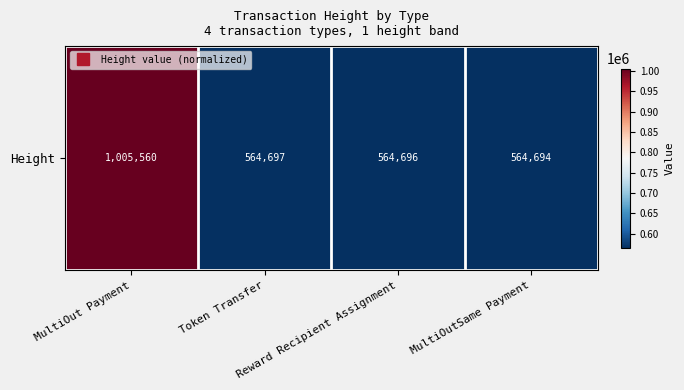

Is it true that the value at Reward Recipient Assignment is 564696?

True